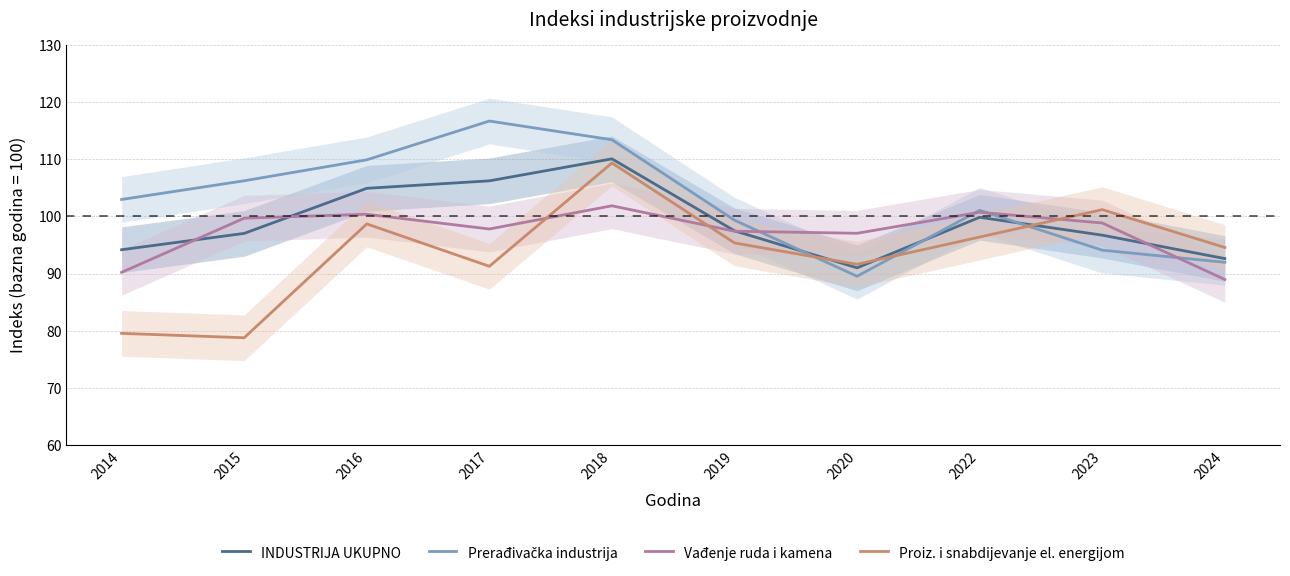

At which label is Prerađivačka industrija closest to 103?

2014